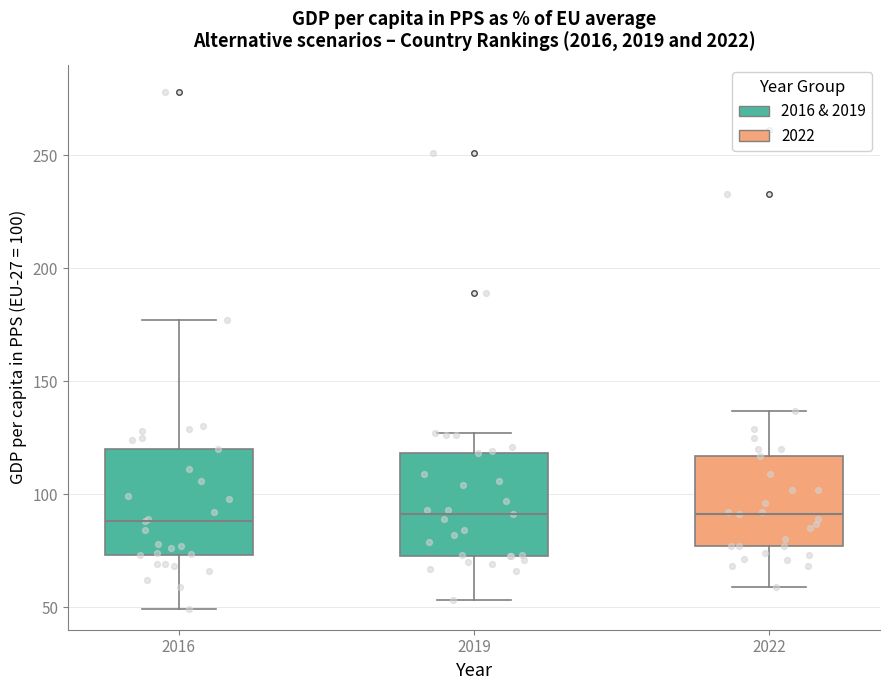

Reading left to right, read every box against the y-axis: the position of its median line, the range the box covers, and the ends of its whiskers. The values are not printed on the chart, so give them approximately, as read against the axis.

2016: median 90, box 75 to 120, whiskers 50 to 175
2019: median 90, box 75 to 120, whiskers 55 to 125
2022: median 90, box 75 to 115, whiskers 60 to 135